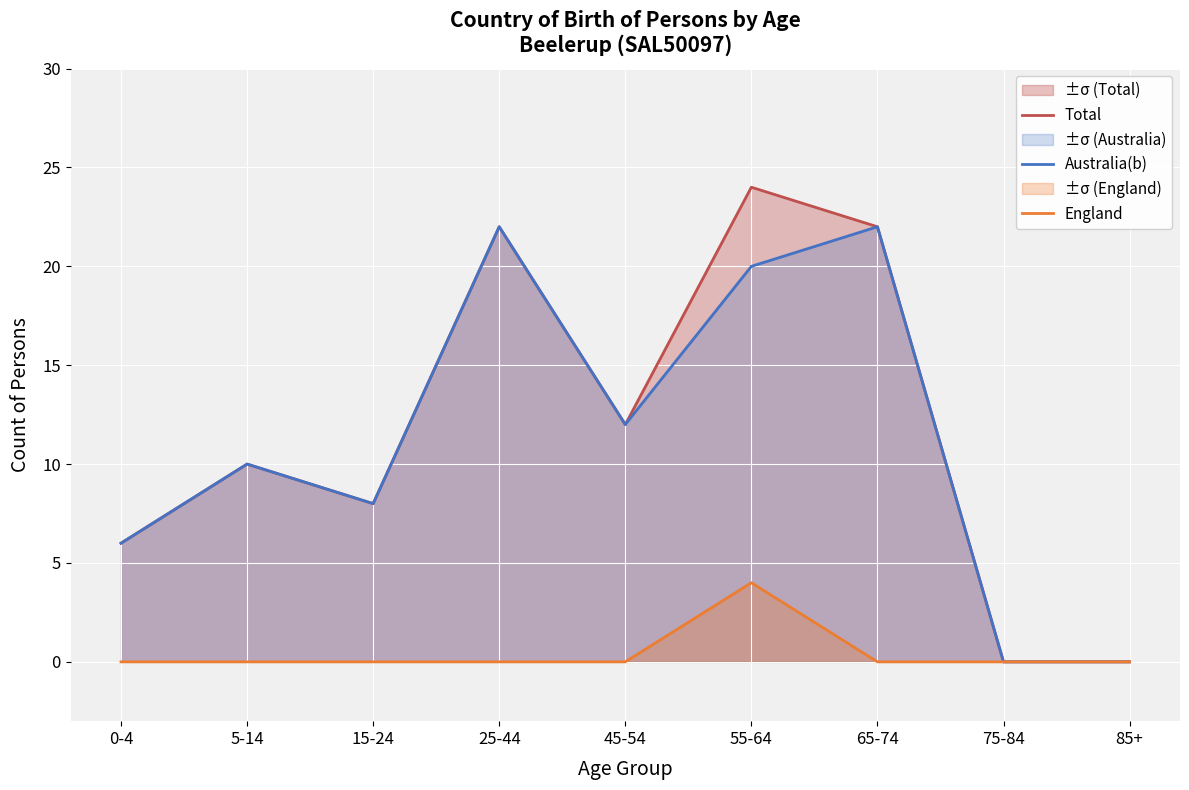

Which has a higher value, 45-54 or 75-84?

45-54